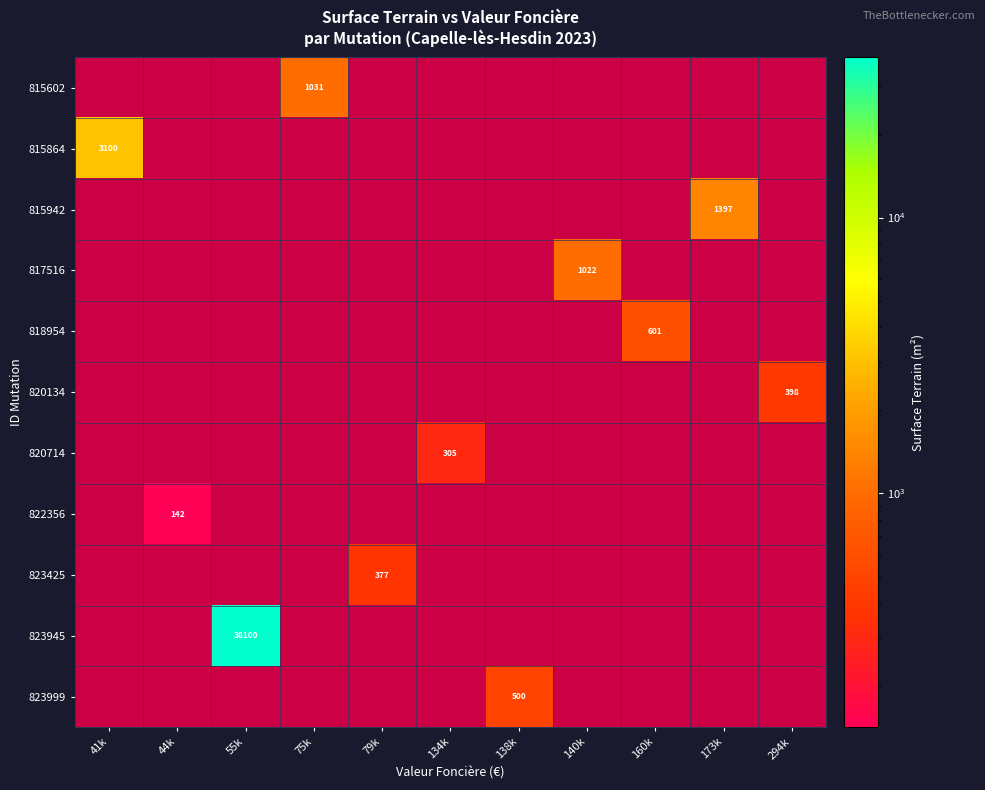

What is the difference between the highest and lowest values at 79k?

377